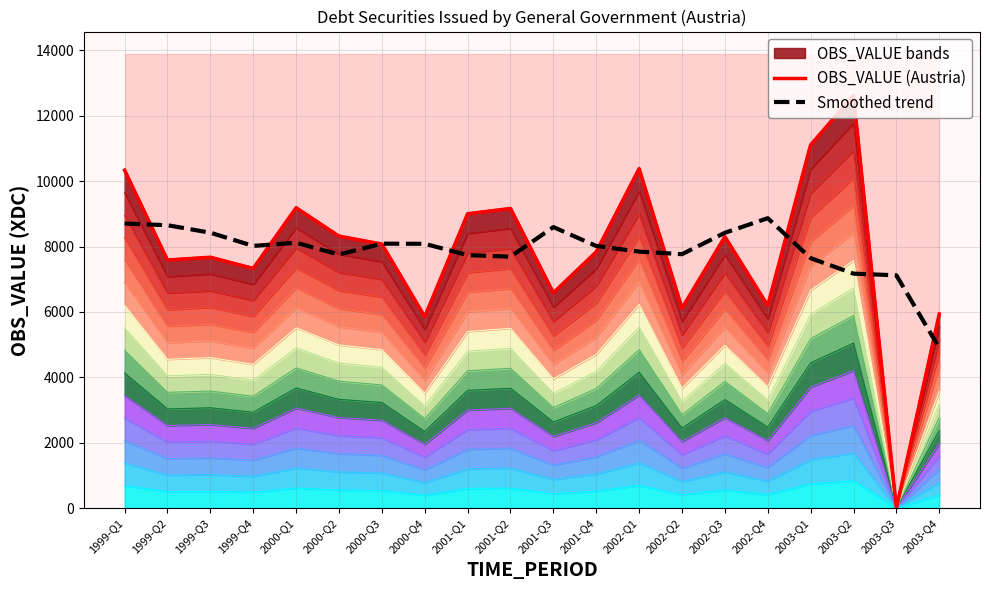

What is the difference between the highest and lowest values at 2003-Q2?

5446.4